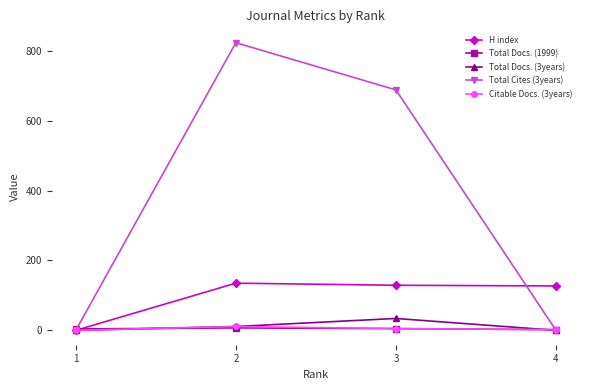

How many interior local peaks does the H index series have?

1